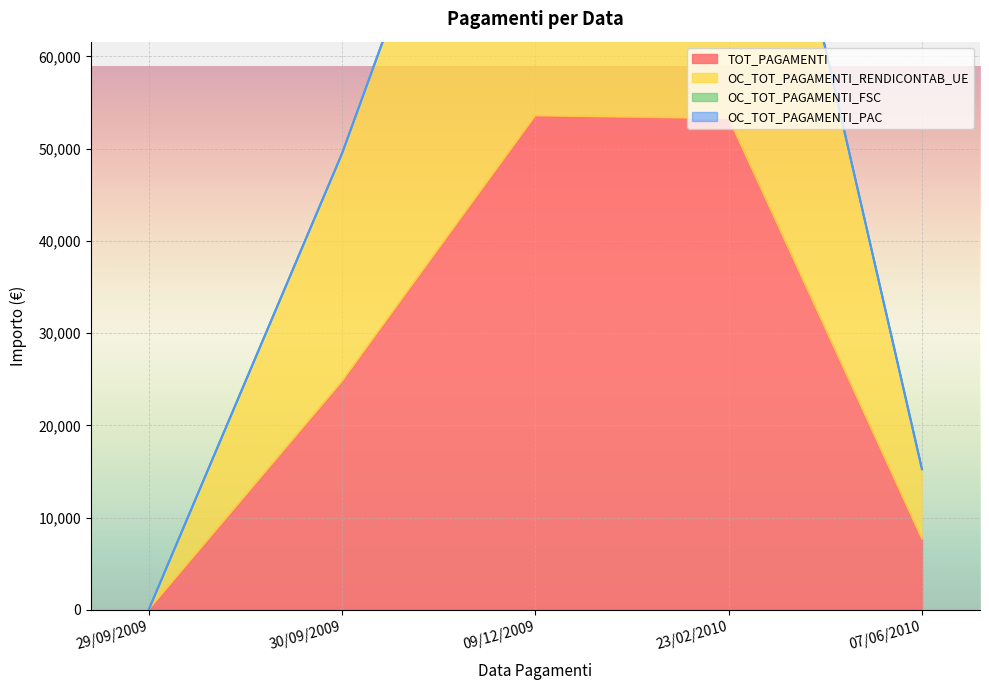

What is the average value of the OC_TOT_PAGAMENTI_RENDICONTAB_UE series?

55673.9